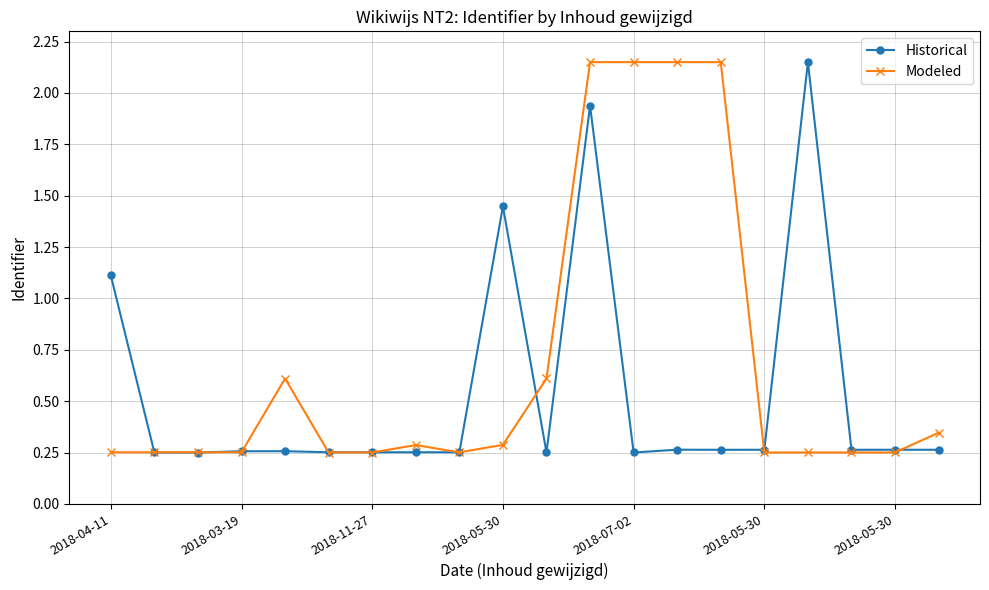

At how many categories does at least one series exceed 1?

7